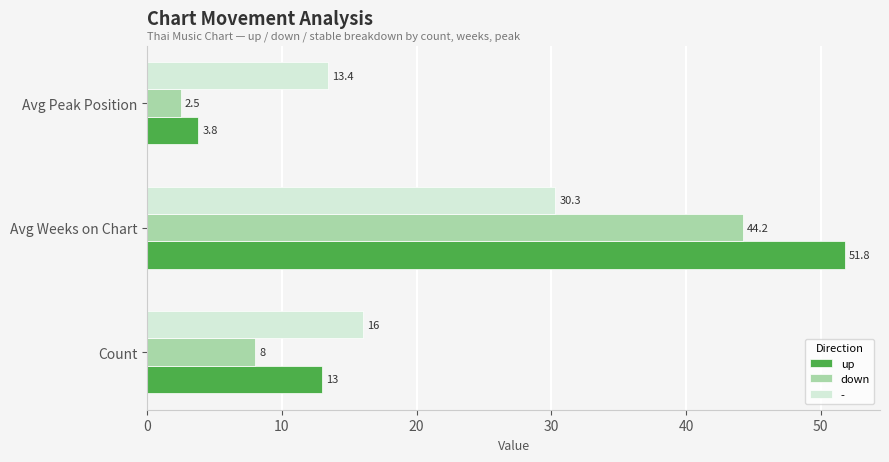

Is the value of up at Avg Weeks on Chart greater than the value of - at Avg Weeks on Chart?

Yes